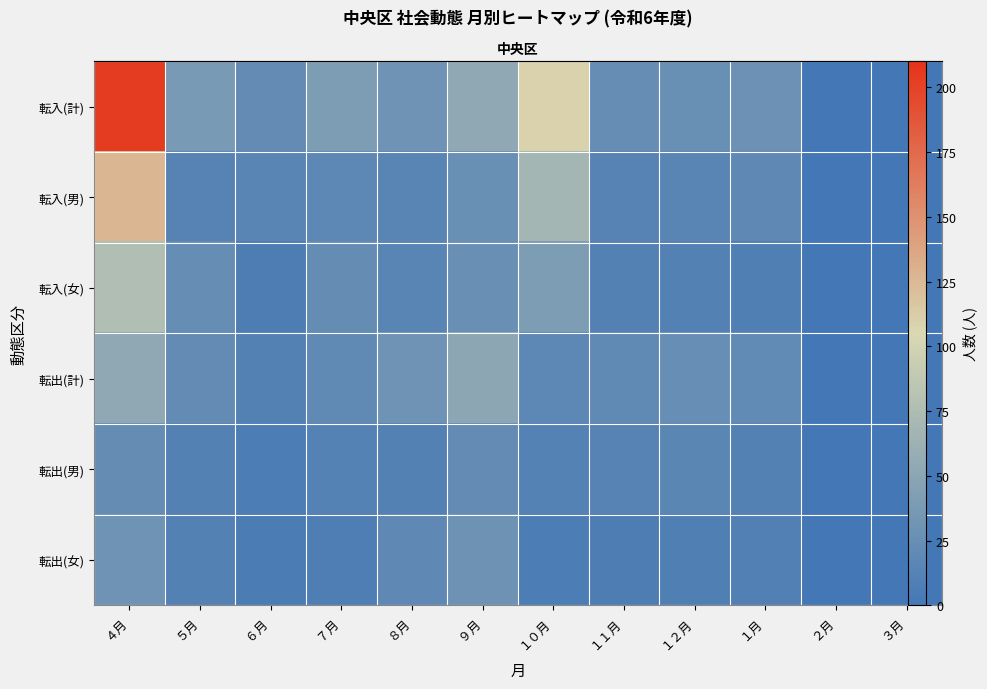

List the series in order of their peak value, highest first.

転入(計), 転入(男), 転入(女), 転出(計), 転出(女), 転出(男)